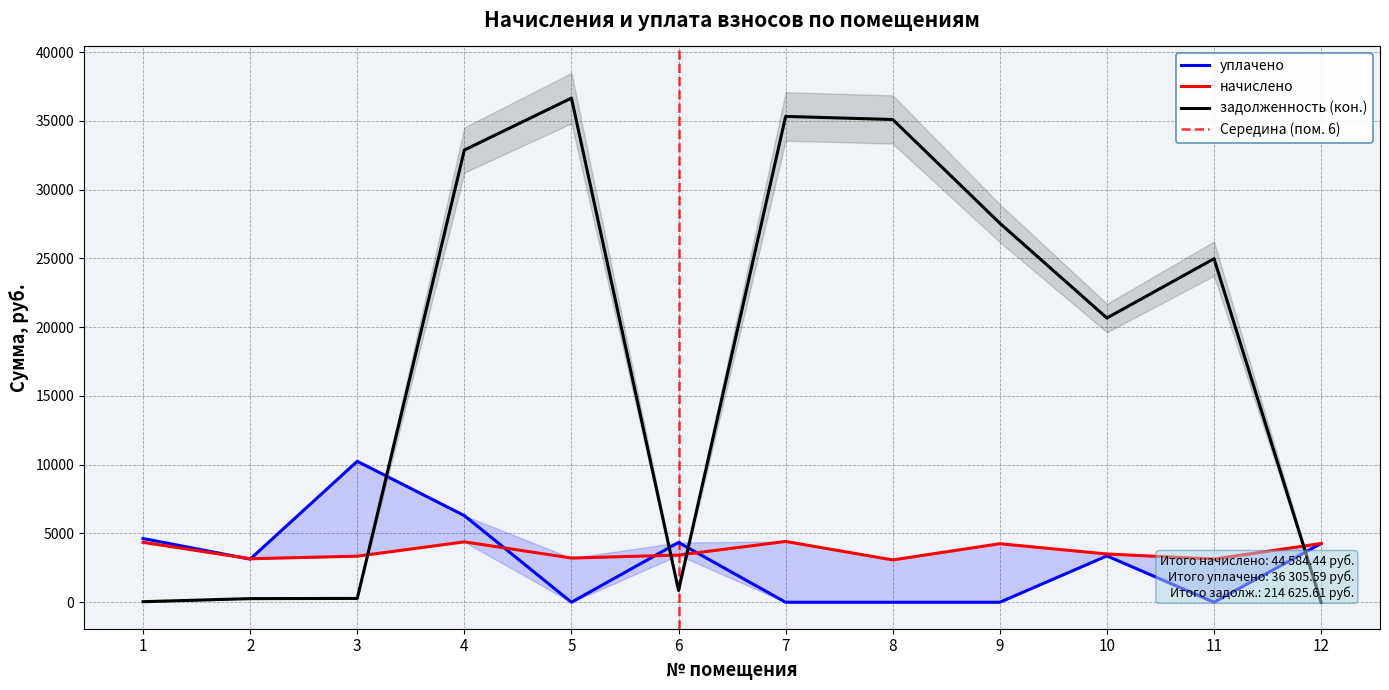

Does the chart have visible grid lines?

Yes